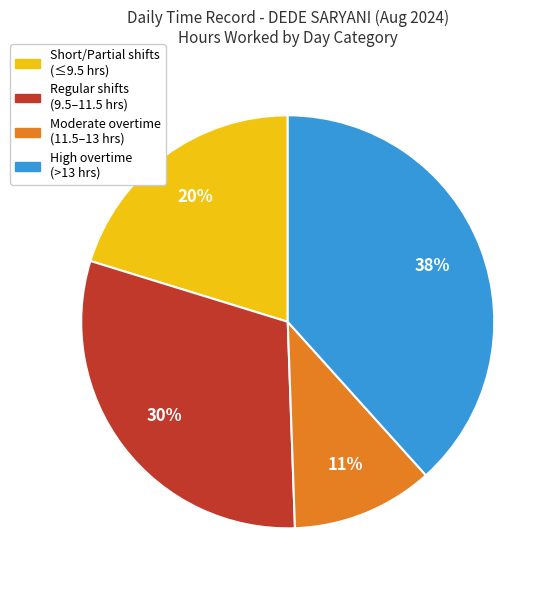

To the nearest percent, what percentage of the pie is Moderate overtime (11.5–13 hrs)?

11%